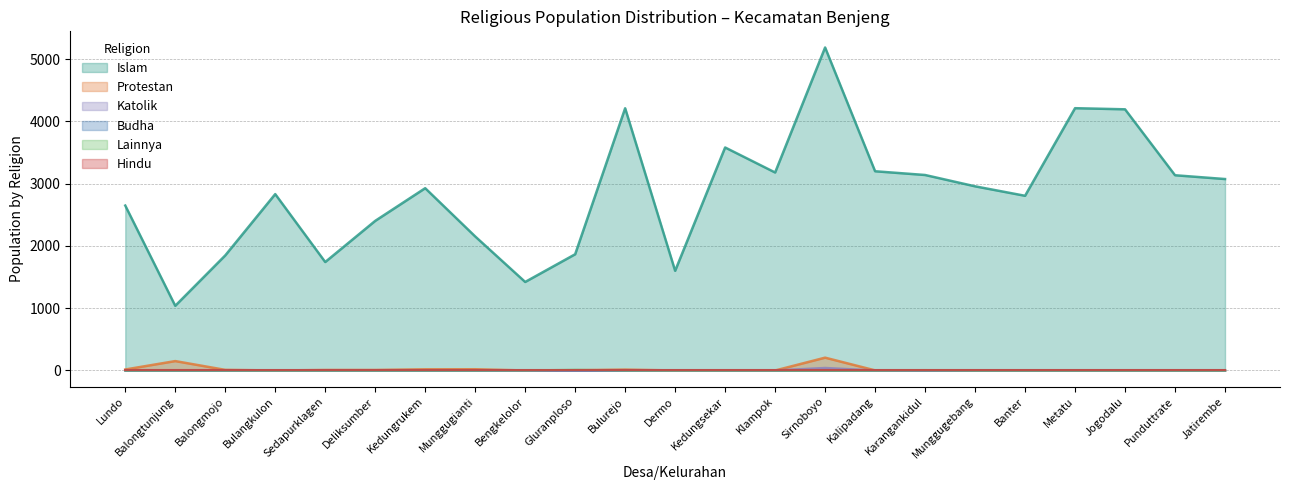

At which label does Lainnya reach its minimum?

Lundo